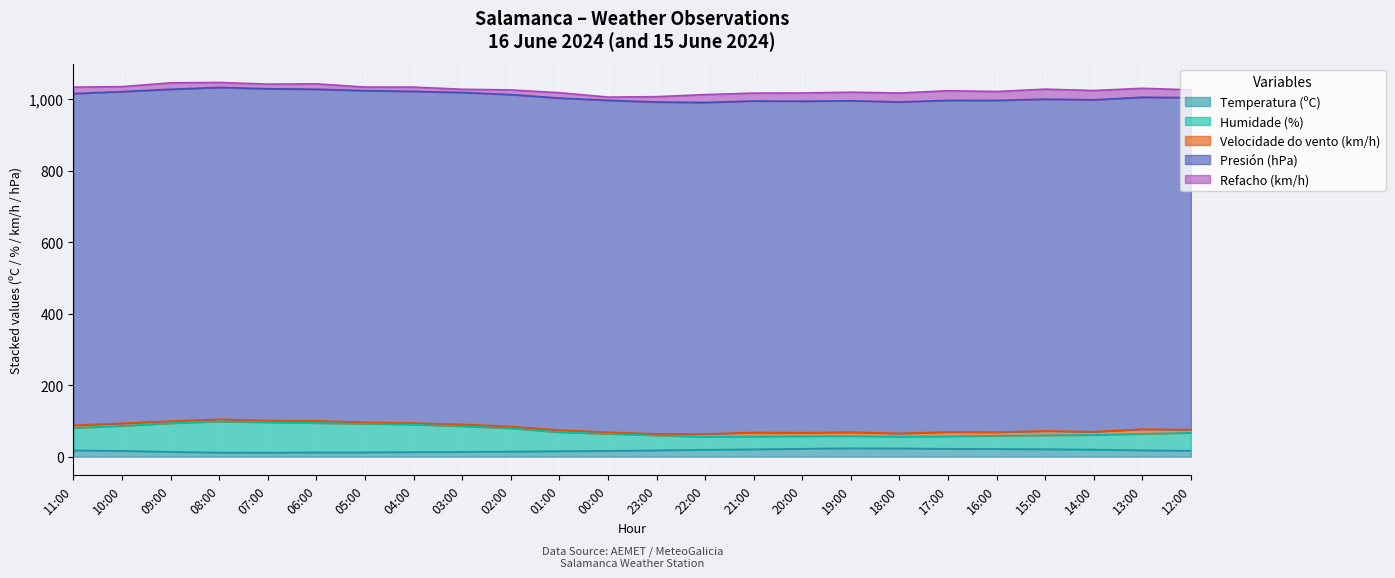

Which has a higher value, 00:00 or 06:00?

00:00